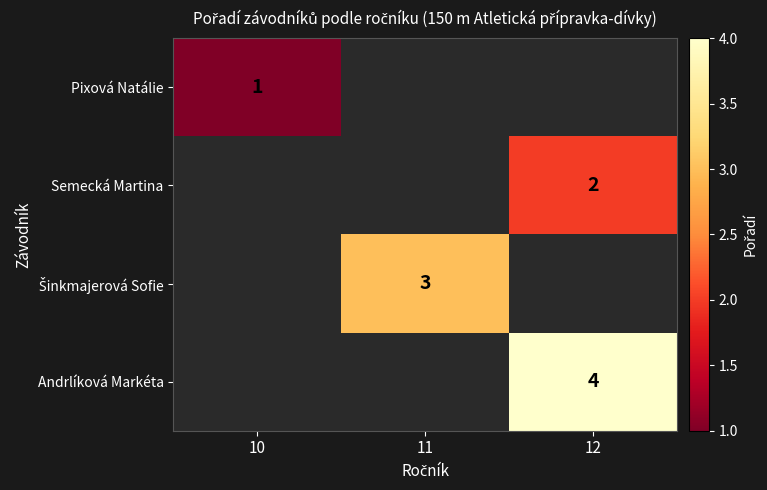

Is it true that Pixová Natálie equals 2 at 10?

False